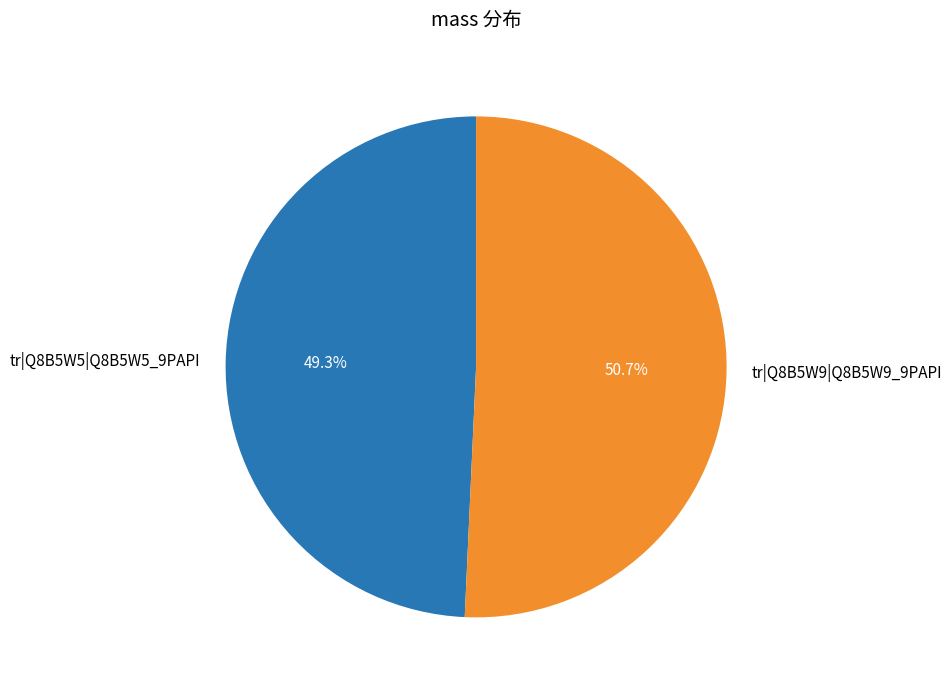

To the nearest percent, what is the combined percentage of tr|Q8B5W5|Q8B5W5_9PAPI and tr|Q8B5W9|Q8B5W9_9PAPI?

100%